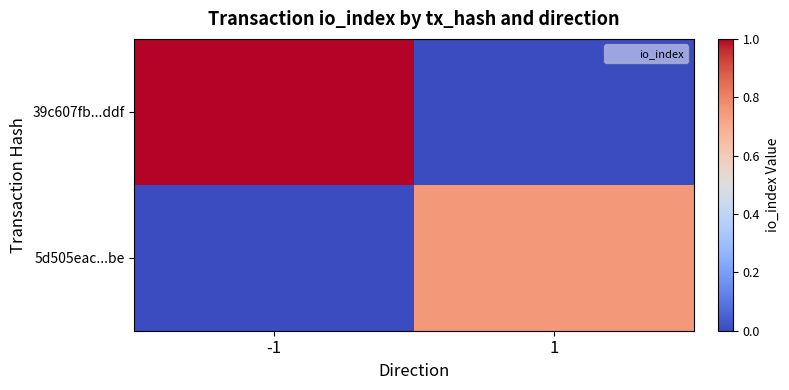

Between -1 and 1, which is larger?

-1